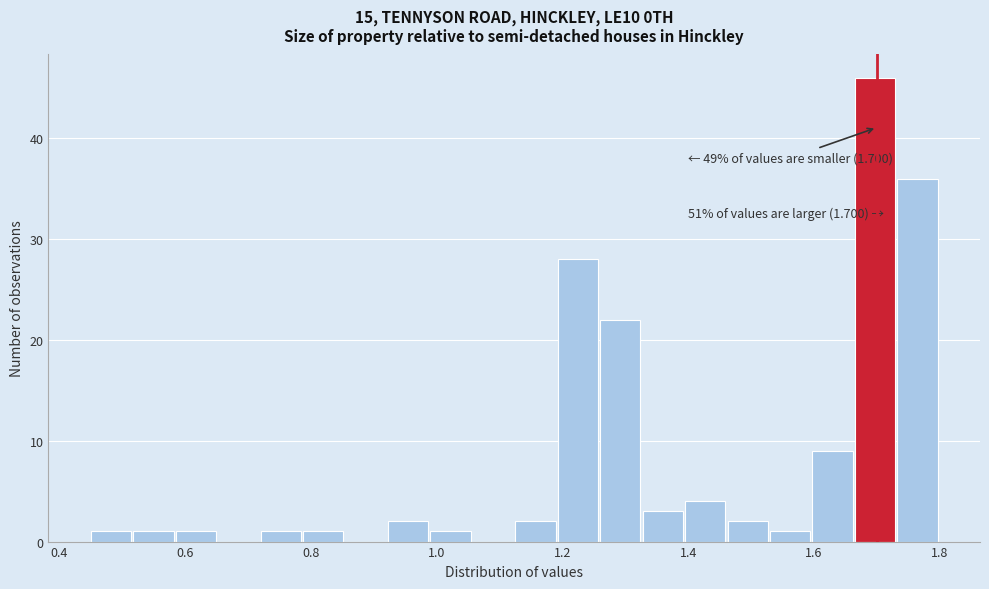

Around what value on the x-axis is the tallest bar? Give the approximate position of its centre, as read against the axis.

1.70